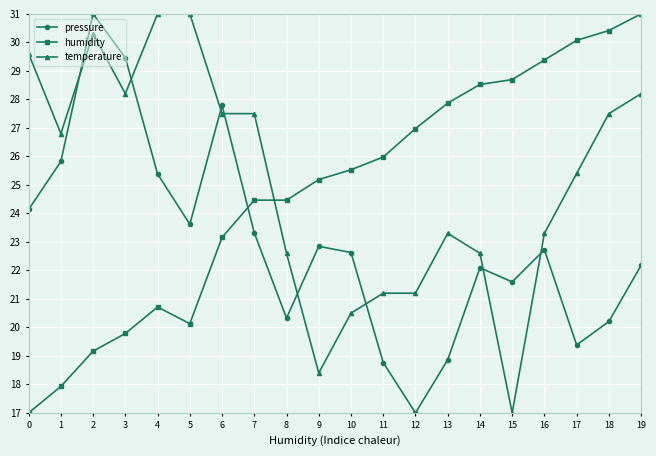

What is the average value of the pressure series?

23.0